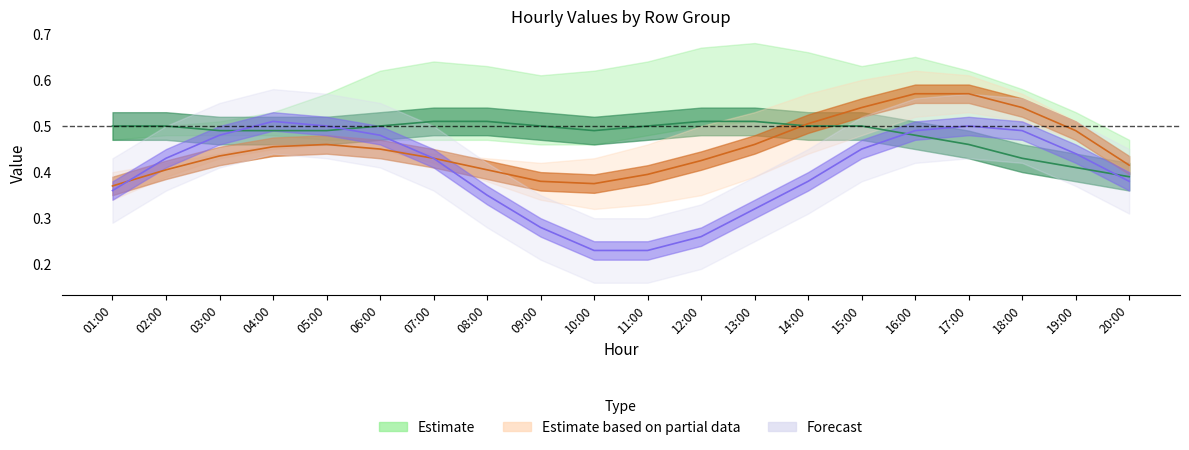

What is the label of the 19th point from the left?

19:00